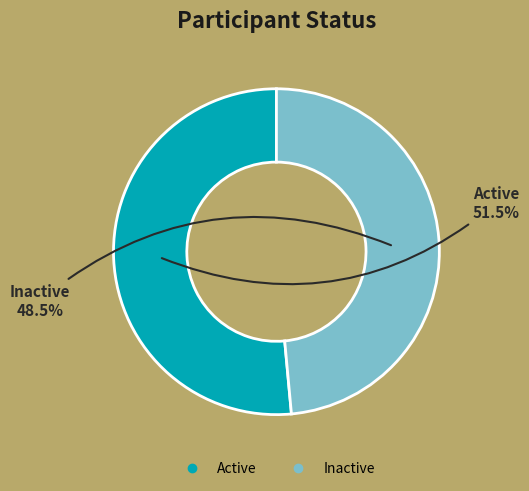

Rank the categories by value from lowest to highest.

Inactive, Active